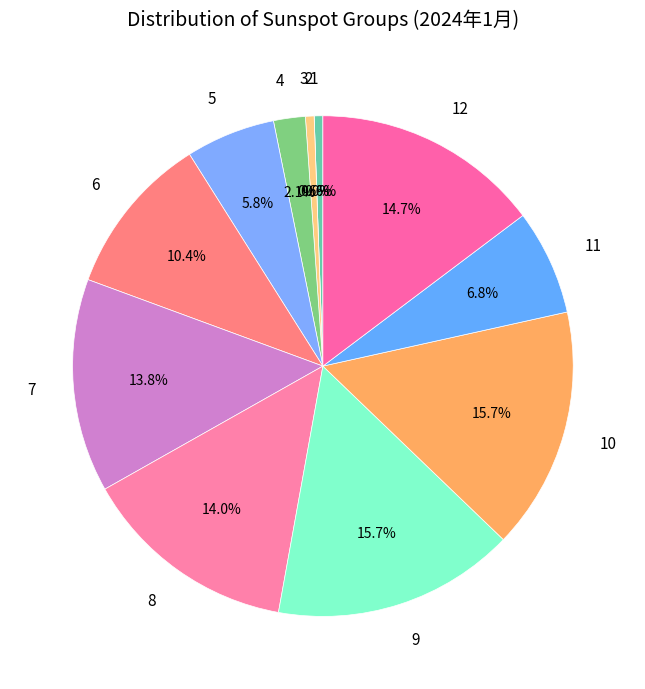

Rank the categories by value from lowest to highest.

2, 1, 3, 4, 5, 11, 6, 7, 8, 12, 9, 10